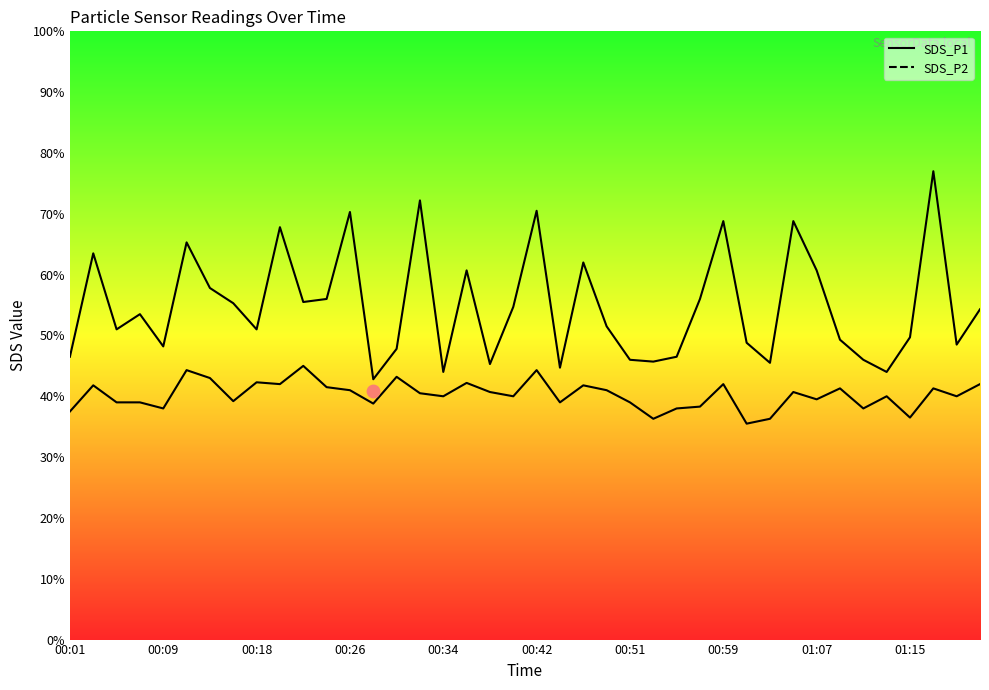

Which series has the largest total across all categories?

SDS_P1